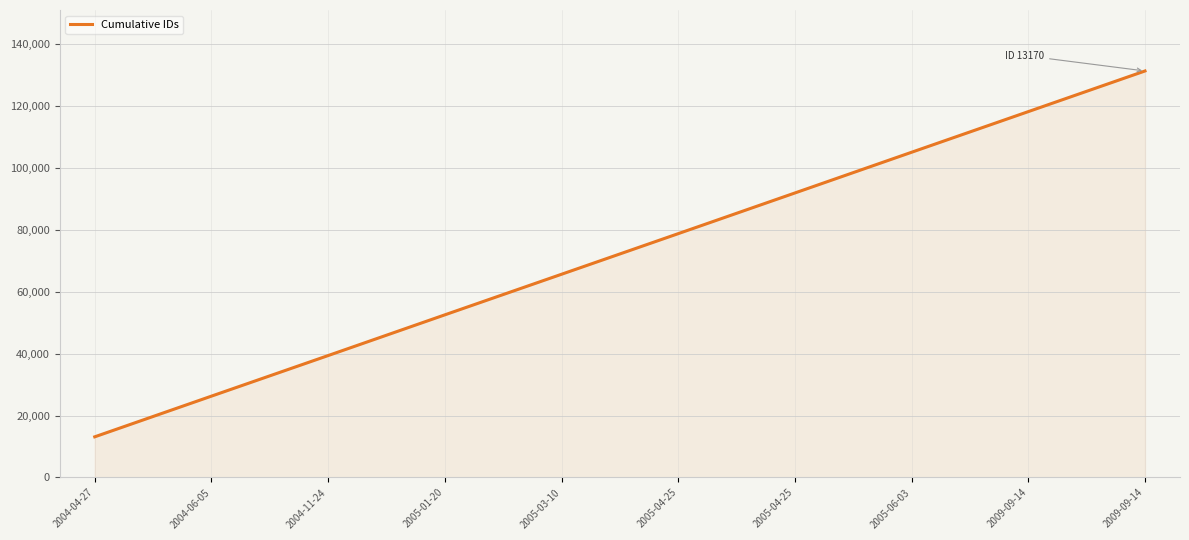

How many lines are shown in the chart?

1